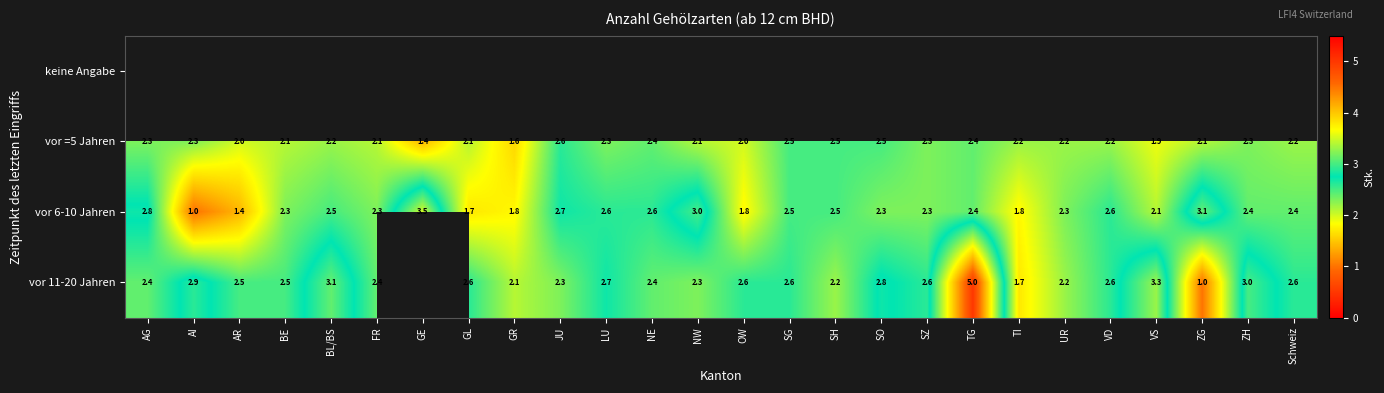

What value does the vor 11-20 Jahren series have at BE?

2.5